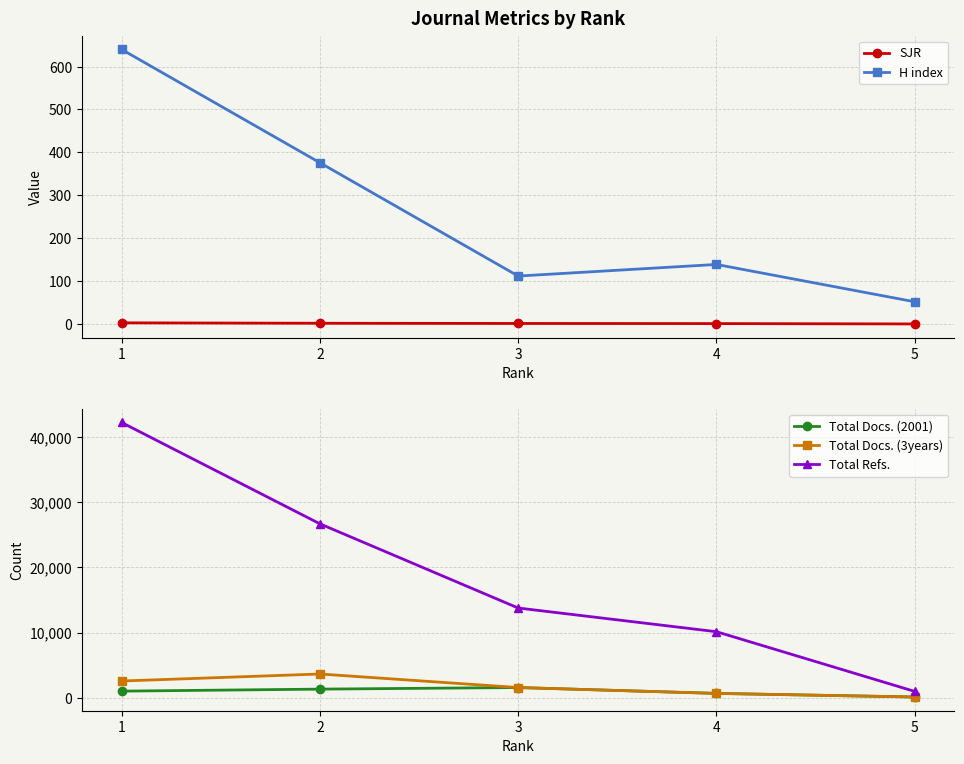

Is the value of Total Refs. at 5 greater than the value of Total Docs. (2001) at 4?

Yes